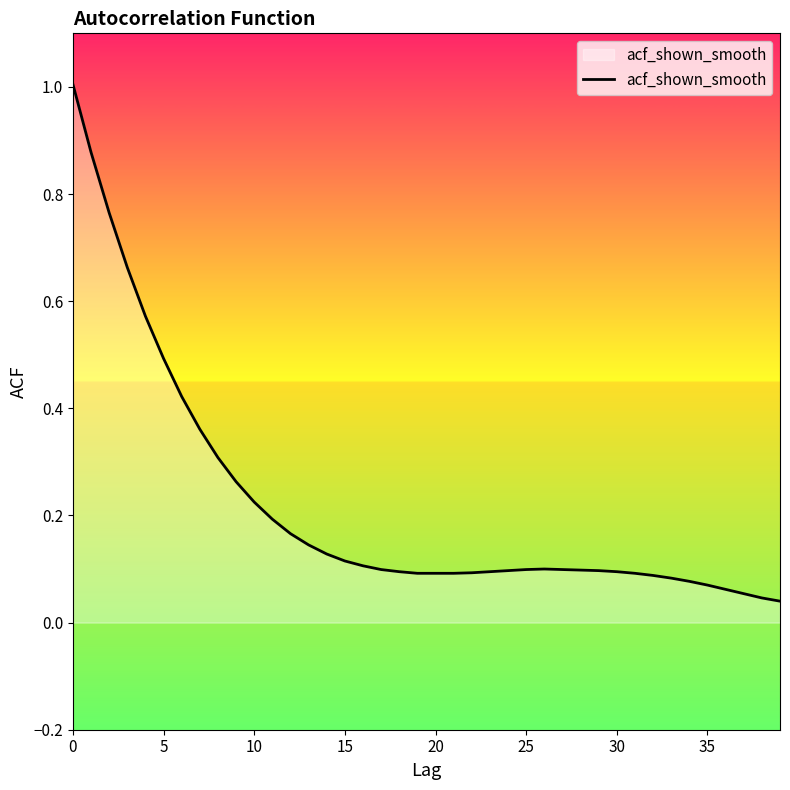

What is the difference between the maximum and minimum values?

1.0